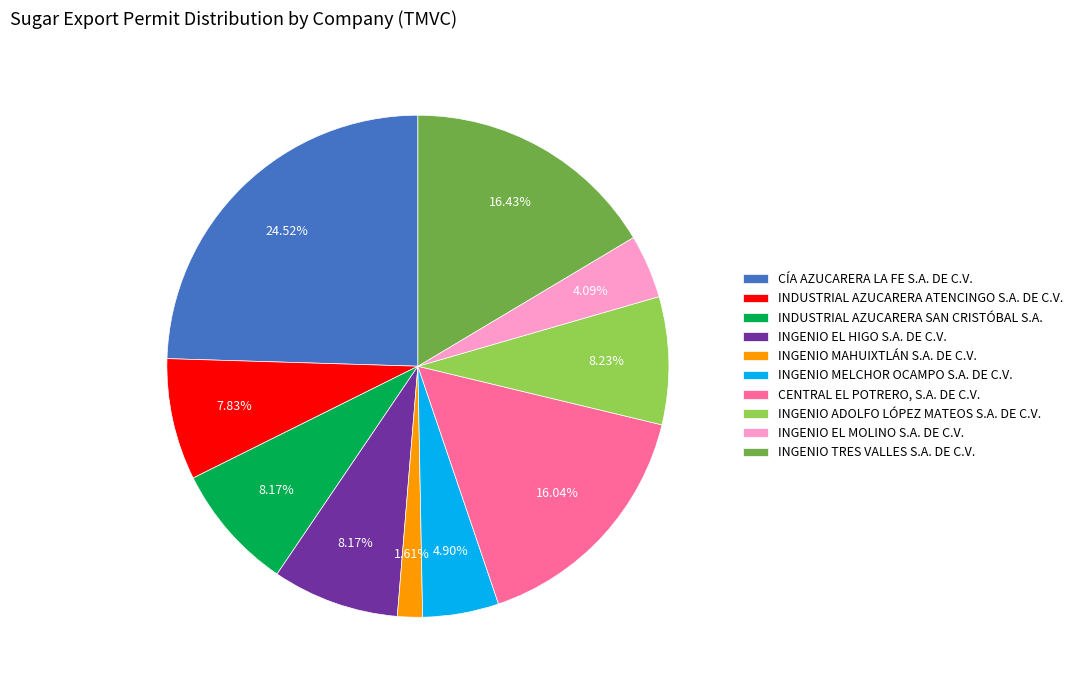

To the nearest percent, what portion does INGENIO MAHUIXTLÁN S.A. DE C.V. represent?

2%